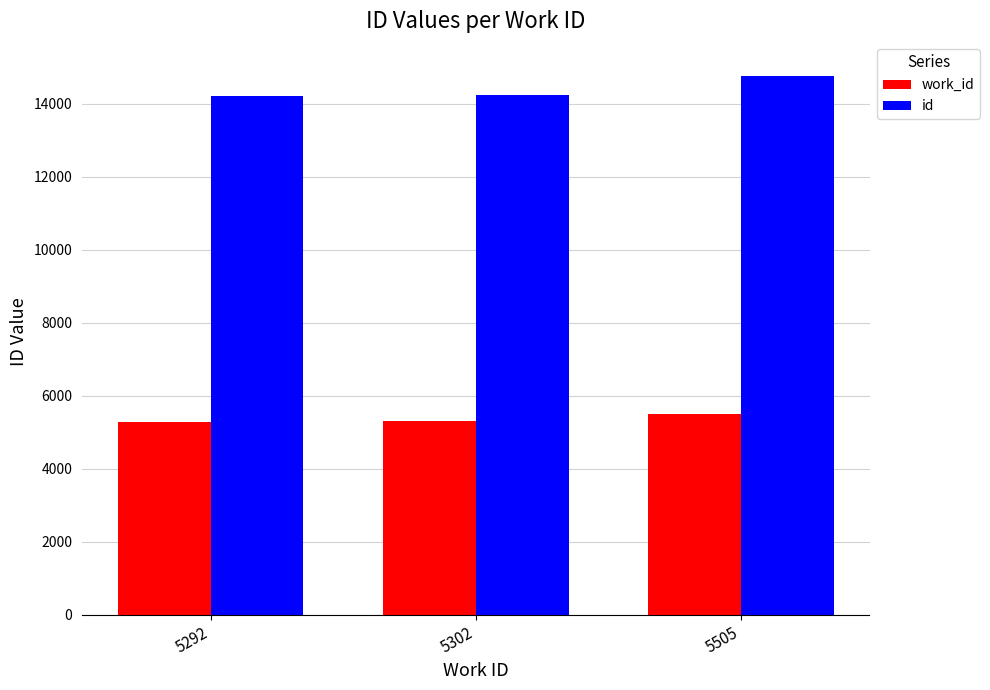

At which label is id closest to 14494?

5302